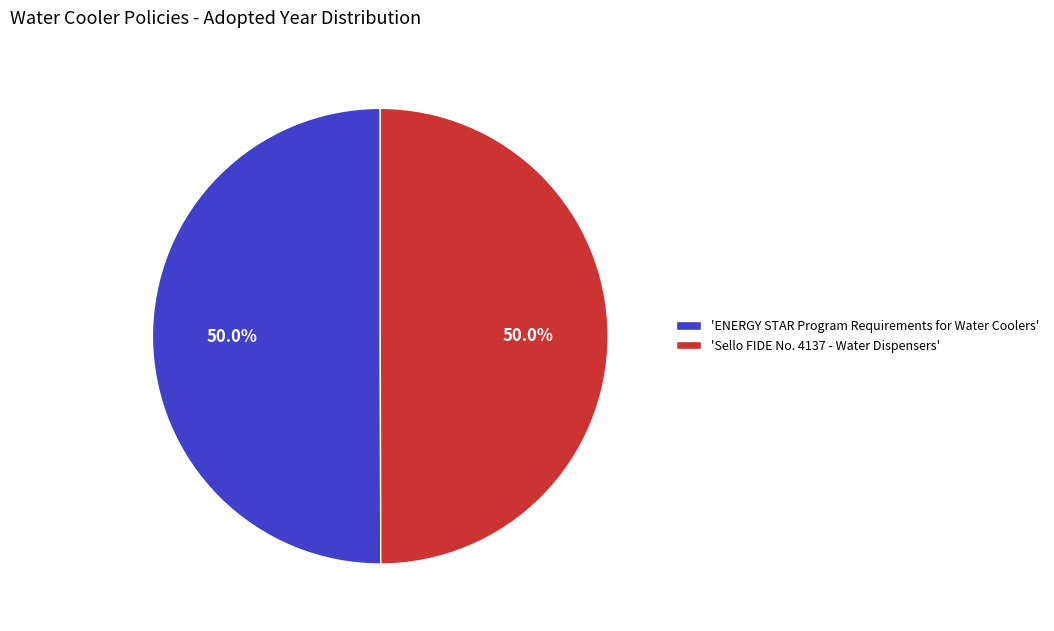

What is the total percentage of 'Sello FIDE No. 4137 - Water Dispensers' and 'ENERGY STAR Program Requirements for Water Coolers'?

100.0%